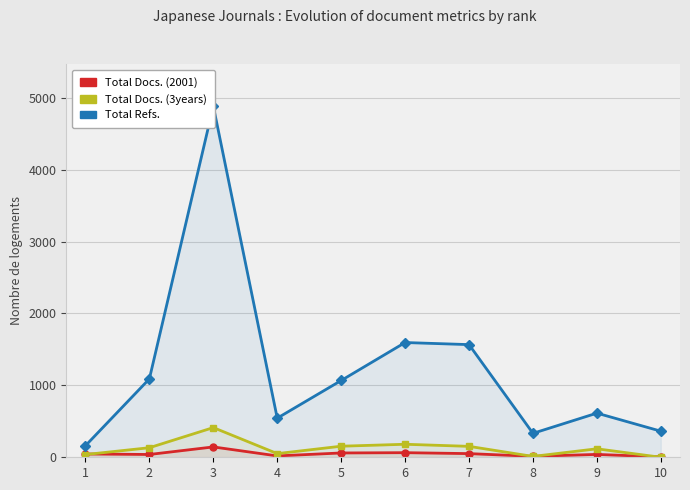

The value of Total Docs. (3years) at 5 is 212. True or false?

False